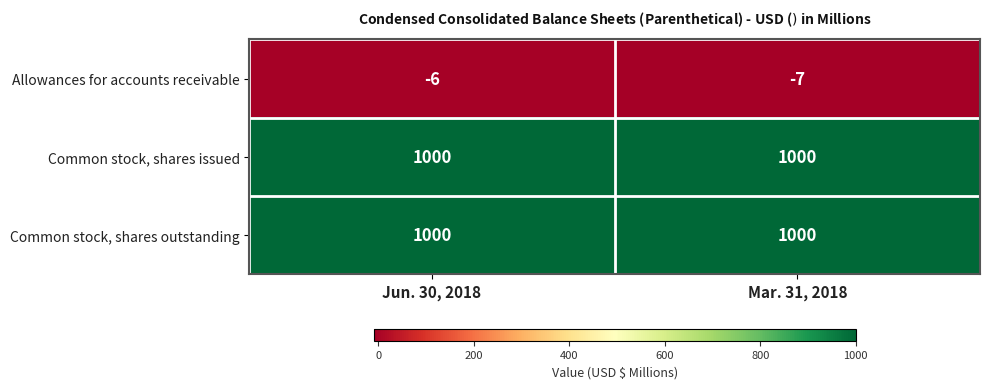

At how many categories does at least one series exceed 123?

2